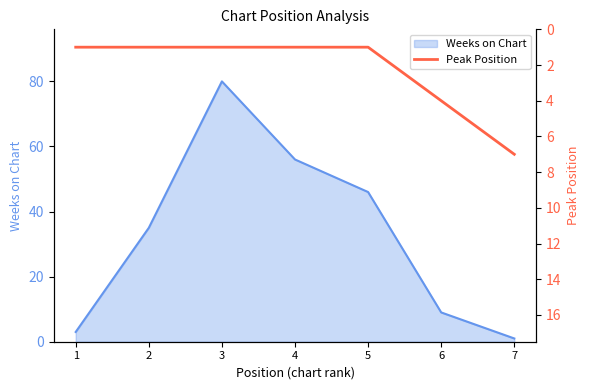

True or false: there are more than 1 points higher than both neighbors.

False